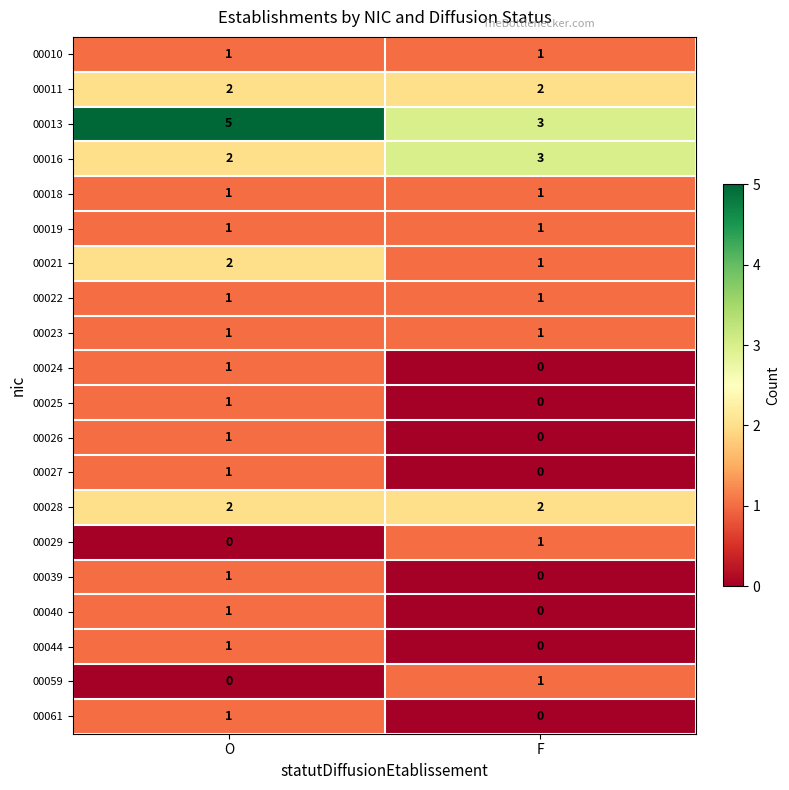

Is the value of 00039 at O greater than the value of 00024 at F?

Yes